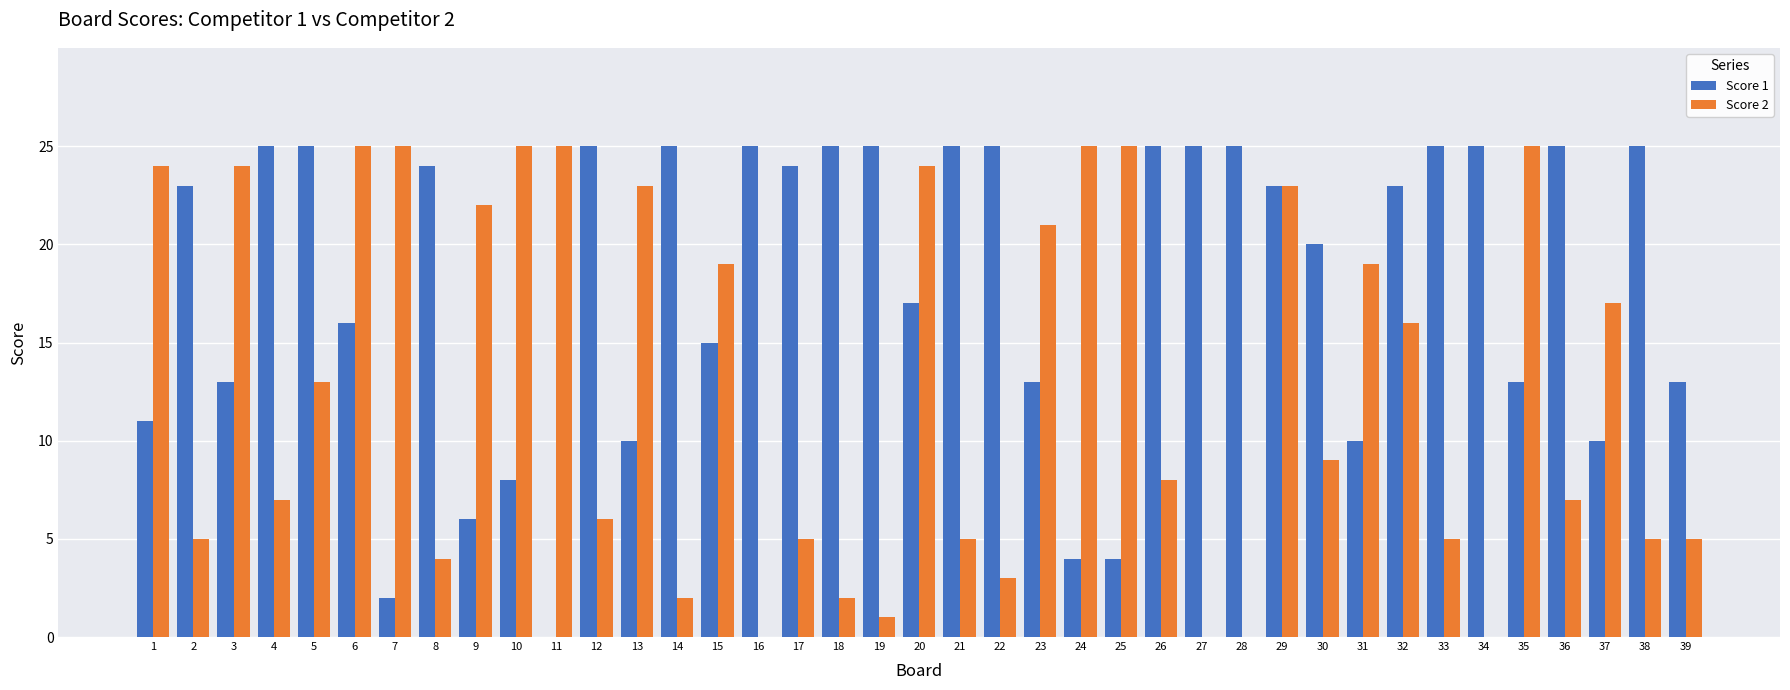

Are the bars horizontal?

No